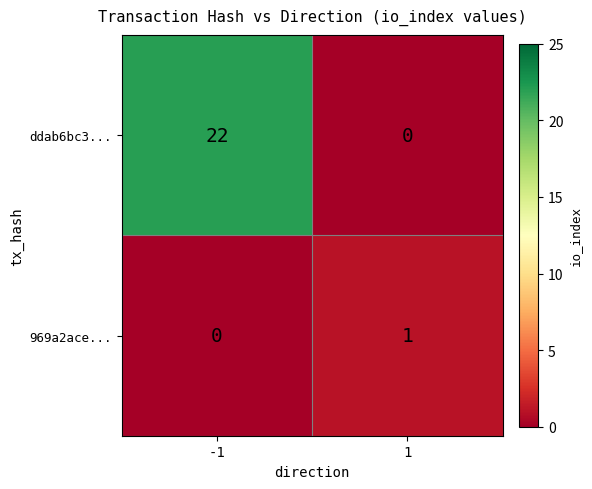

What is the sum of all ddab6bc3... values?

22